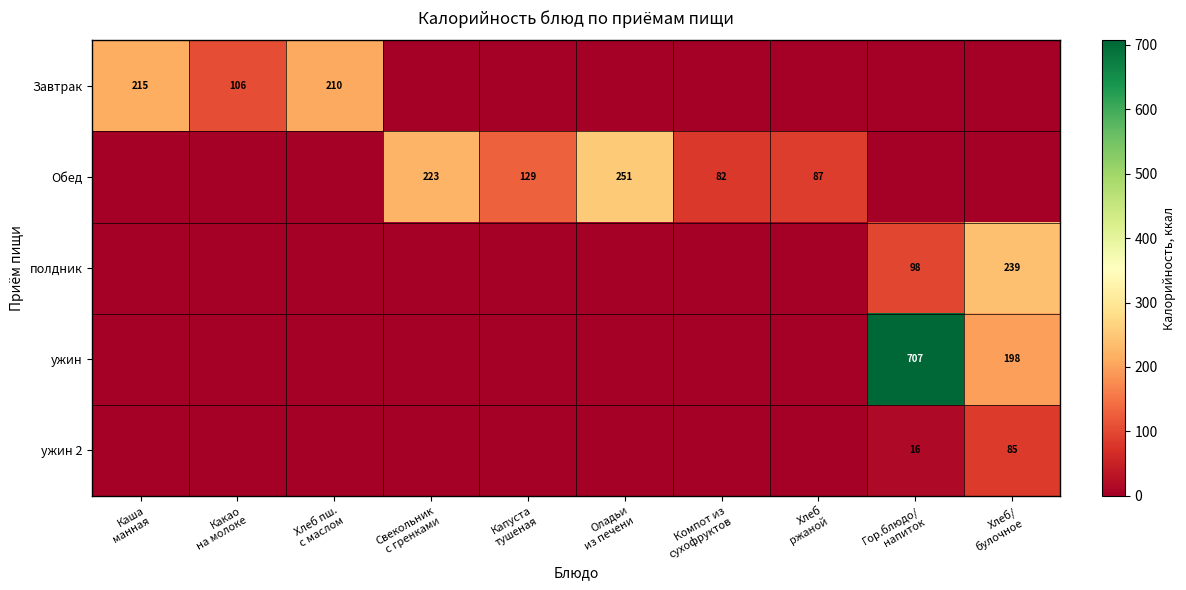

What is the difference between the second highest and minimum values in the Обед series?

223.2